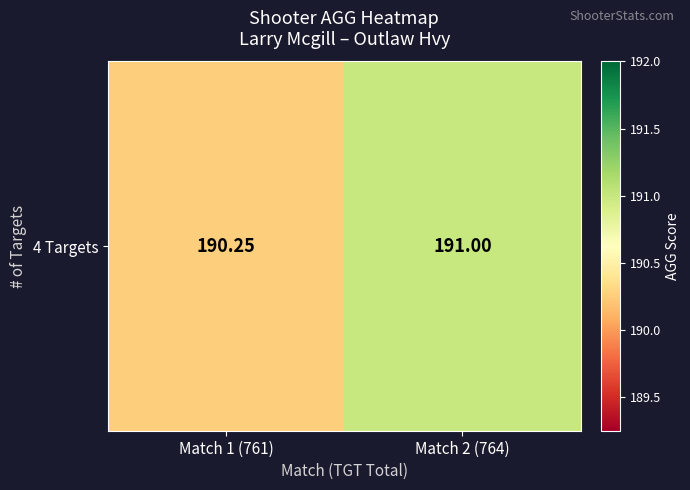

What is the sum of all values?

381.2